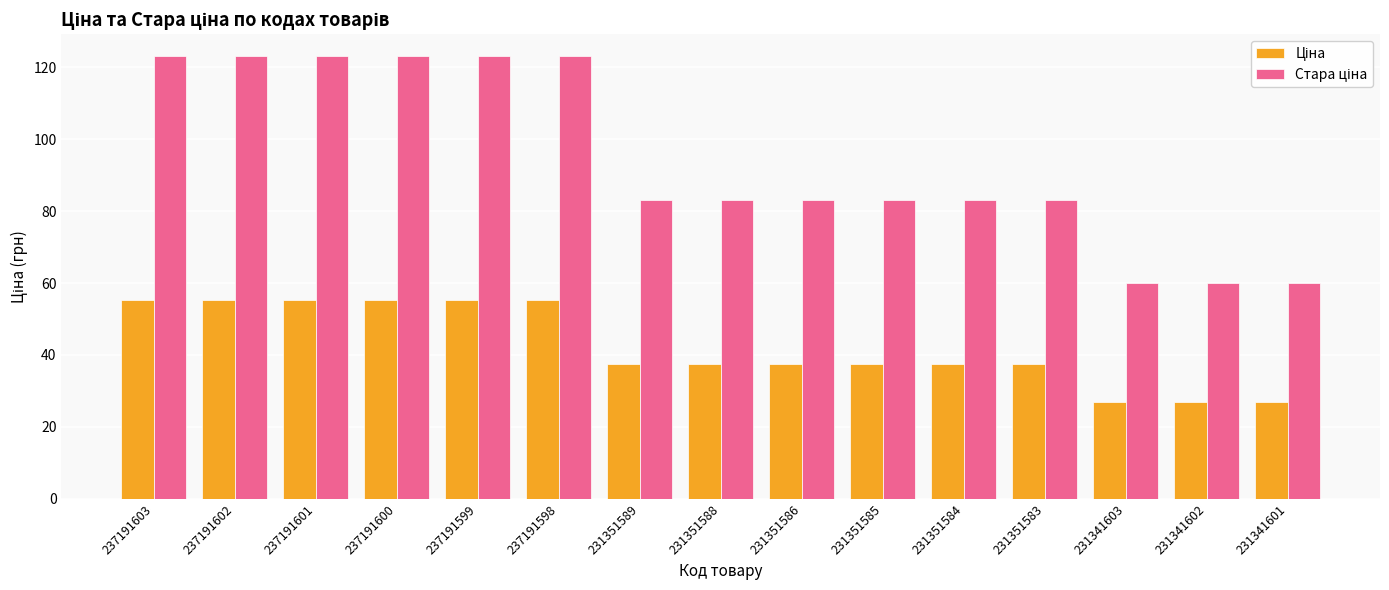

What is the difference between the highest and lowest values at 237191600?

67.7